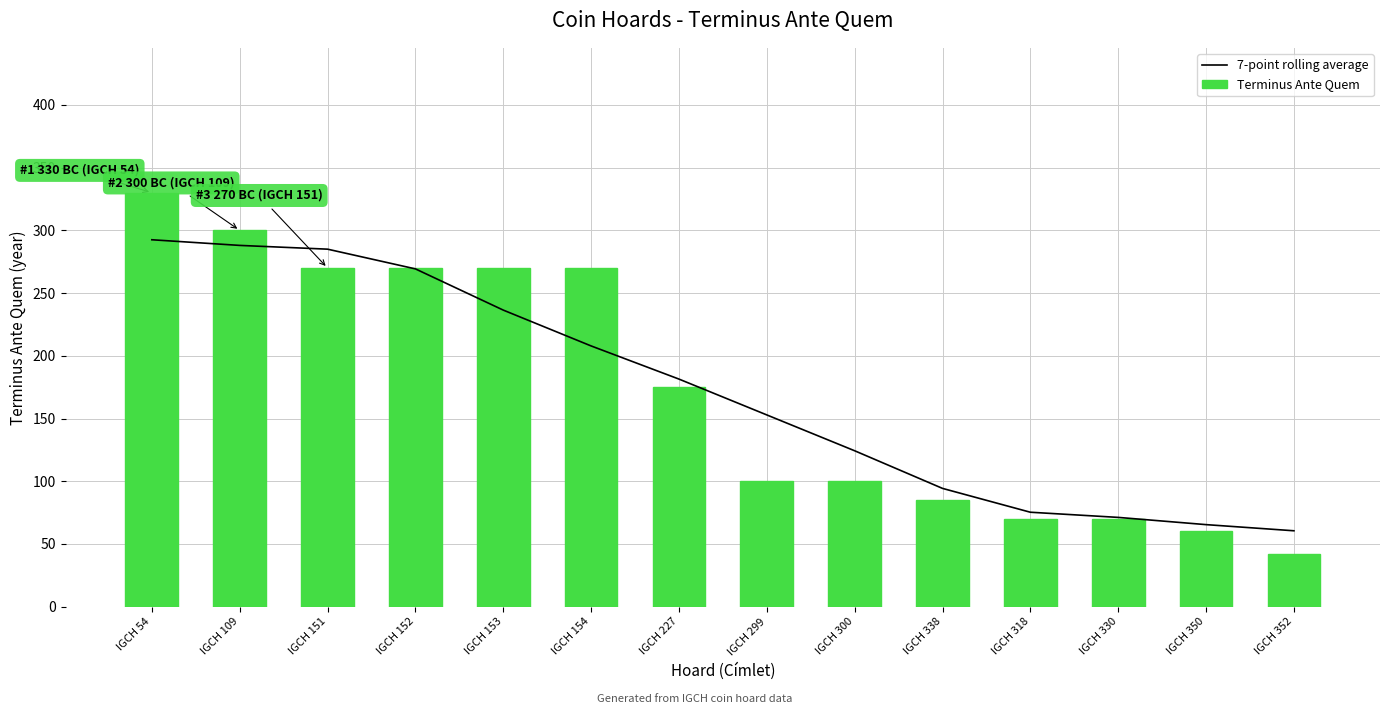

Reading right to left, transcribe all the data shown in this chart.

7-point rolling average: IGCH 352=60.5	IGCH 350=65.4	IGCH 330=71.2	IGCH 318=75.3	IGCH 338=94.3	IGCH 300=124.3	IGCH 299=152.9	IGCH 227=181.4	IGCH 154=207.9	IGCH 153=236.4	IGCH 152=269.3	IGCH 151=285.0	IGCH 109=288.0	IGCH 54=292.5
Terminus Ante Quem: IGCH 352=42.0	IGCH 350=60.0	IGCH 330=70.0	IGCH 318=70.0	IGCH 338=85.0	IGCH 300=100.0	IGCH 299=100.0	IGCH 227=175.0	IGCH 154=270.0	IGCH 153=270.0	IGCH 152=270.0	IGCH 151=270.0	IGCH 109=300.0	IGCH 54=330.0